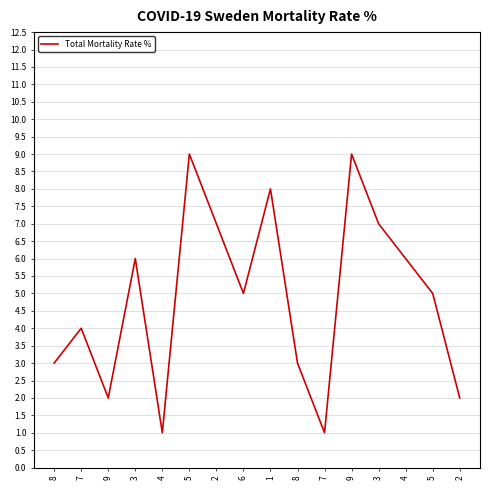

Does the chart have visible grid lines?

Yes